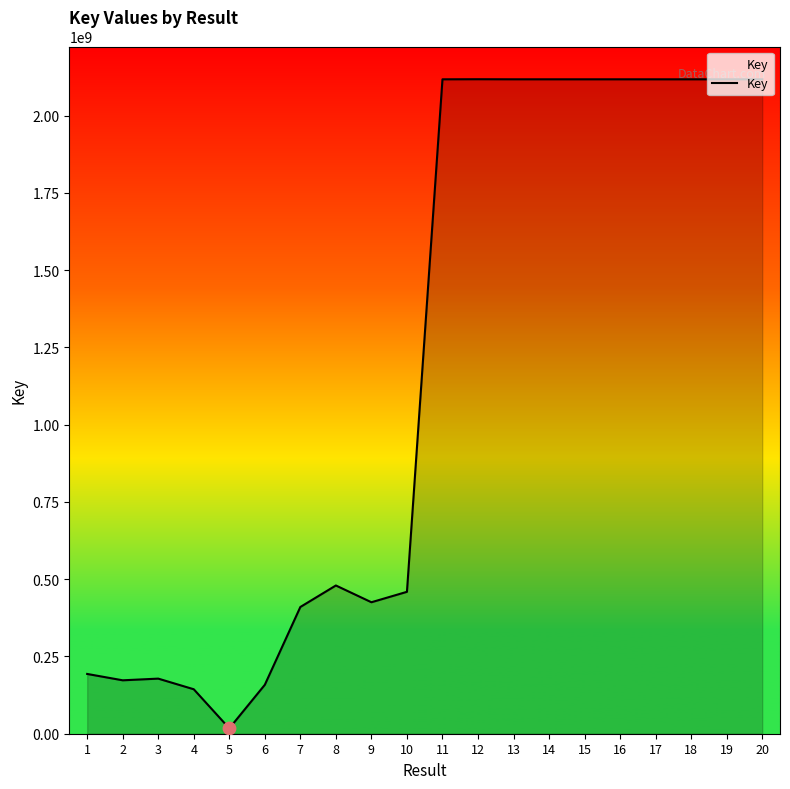

Which has a higher value, 9 or 17?

17